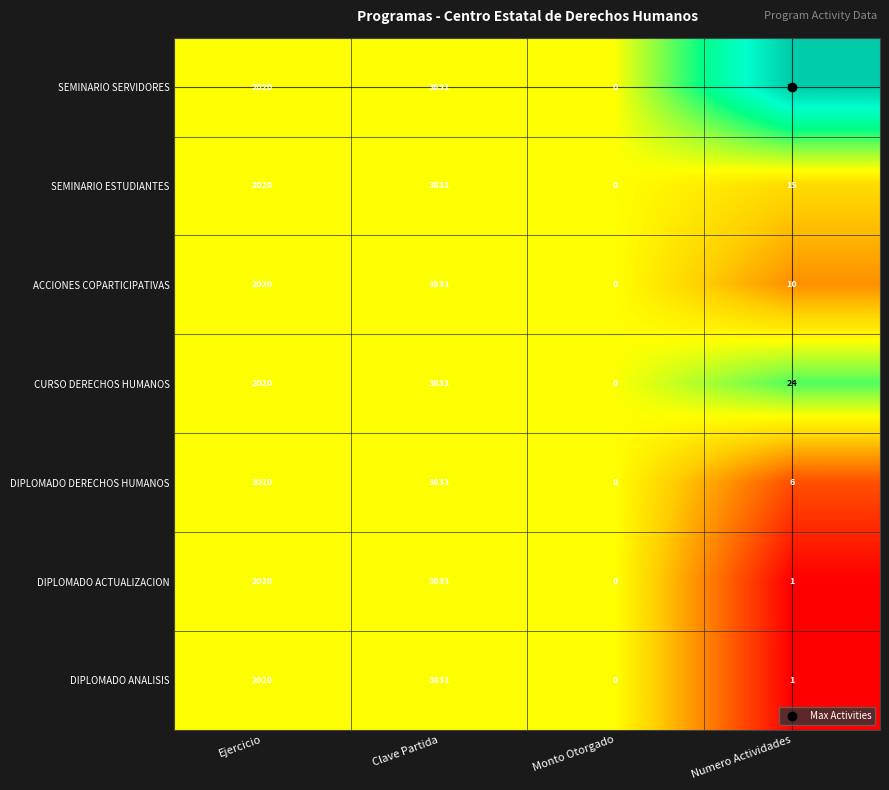

Is it true that SEMINARIO ESTUDIANTES equals 1909 at Clave Partida?

False